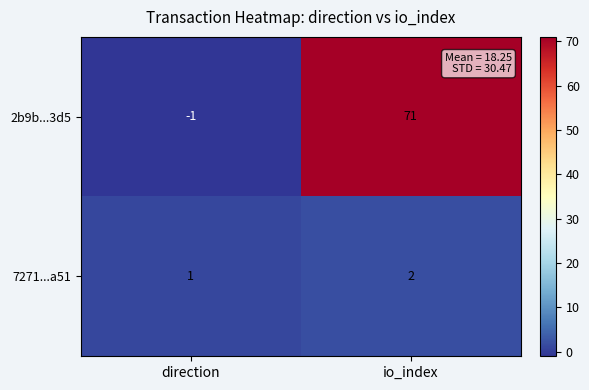

What is the sum of all 7271...a51 values?

3